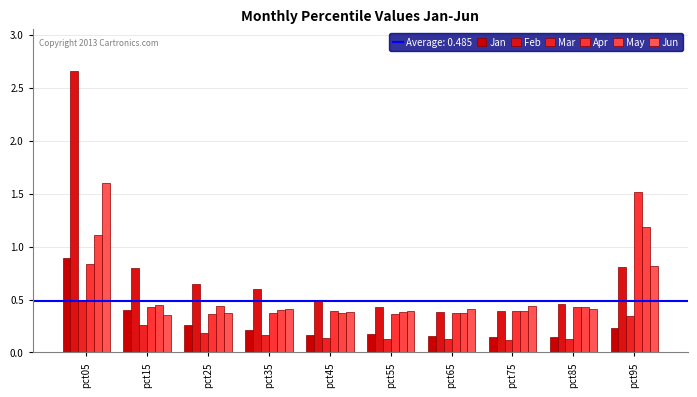

Which series has the largest total across all categories?

Feb